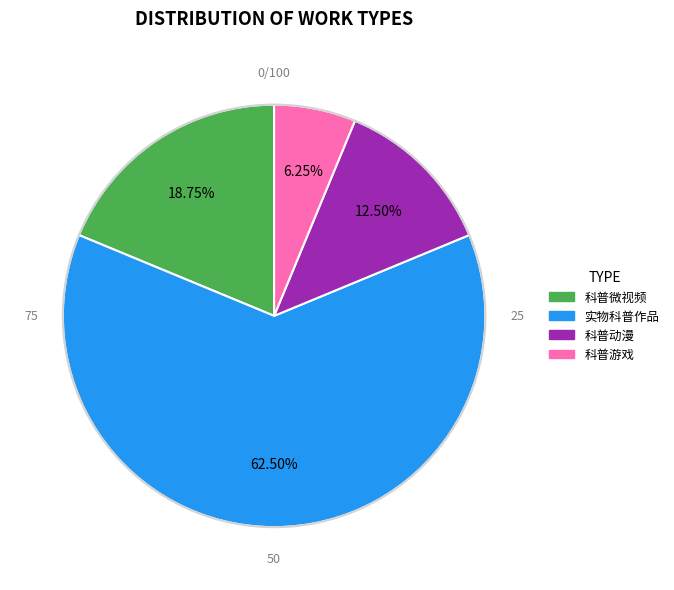

What is the smallest slice in the pie chart?

科普游戏